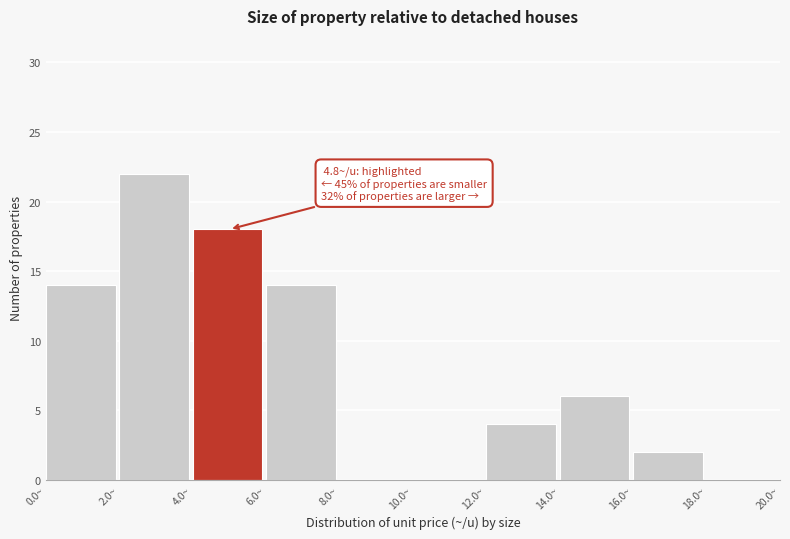

Over which range of the x-axis is the bar tallest?

2 to 4